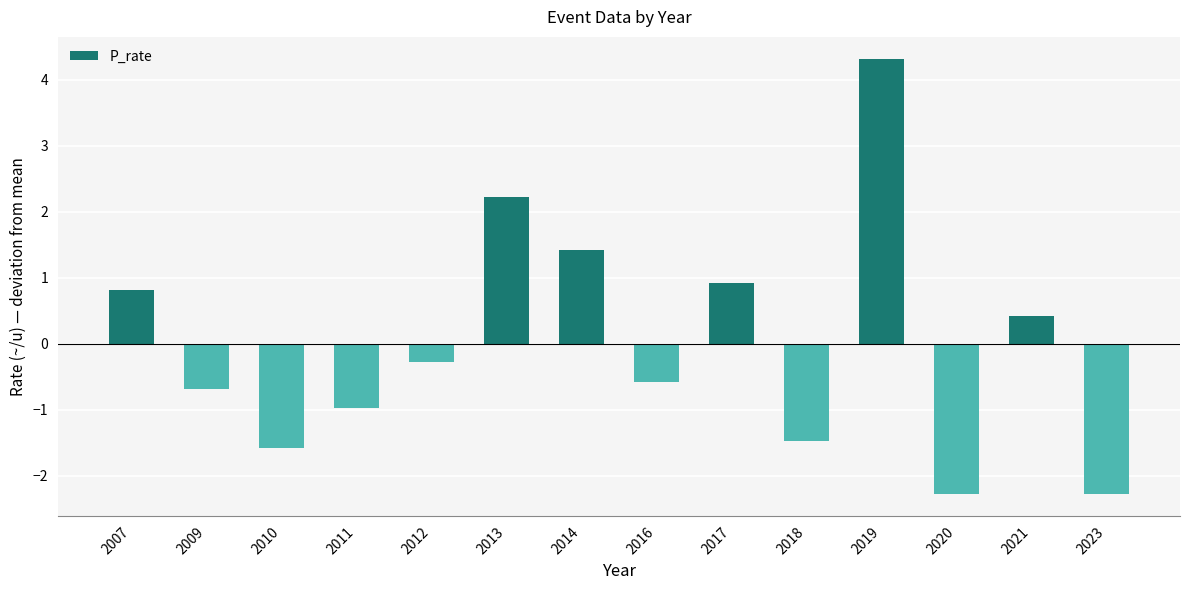

How many negative values are there?

8